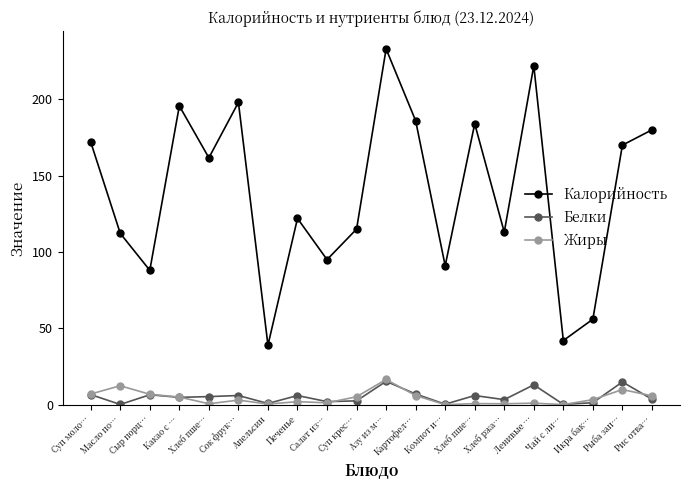

Reading right to left, transcribe all the data shown in this chart.

Калорийность: 180.0	170.0	56.0	42.0	222.0	113.0	184.0	91.0	186.0	233.0	115.0	95.0	122.0	39.0	198.0	161.7	195.7	88.0	112.2	172.0
Белки: 3.6	14.9	1.3	0.2	13.0	3.3	6.0	0.3	7.0	15.3	2.5	2.0	6.0	0.8	6.0	5.3	4.8	6.5	0.1	6.6
Жиры: 5.8	9.9	3.3	0.1	1.0	0.6	0.7	0.0	6.0	16.5	5.2	1.2	2.0	0.4	3.0	0.6	5.0	6.8	12.4	7.0